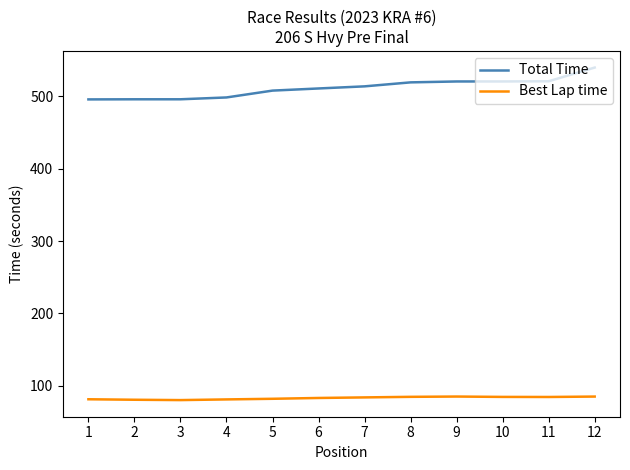

Read the Best Lap time value at 12.

85.2